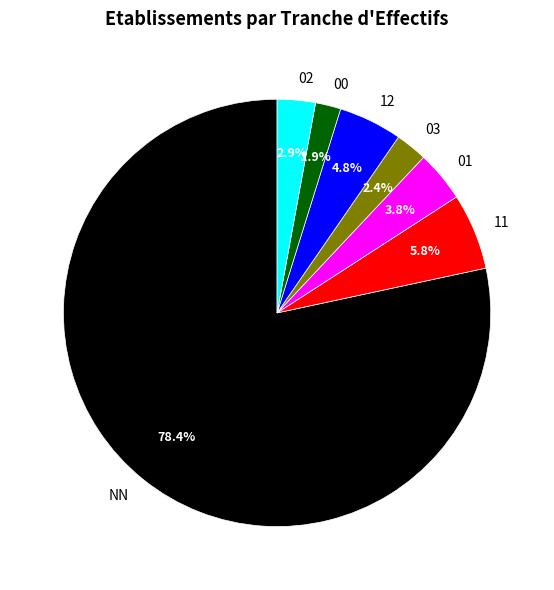

How many slices are in this pie chart?

7